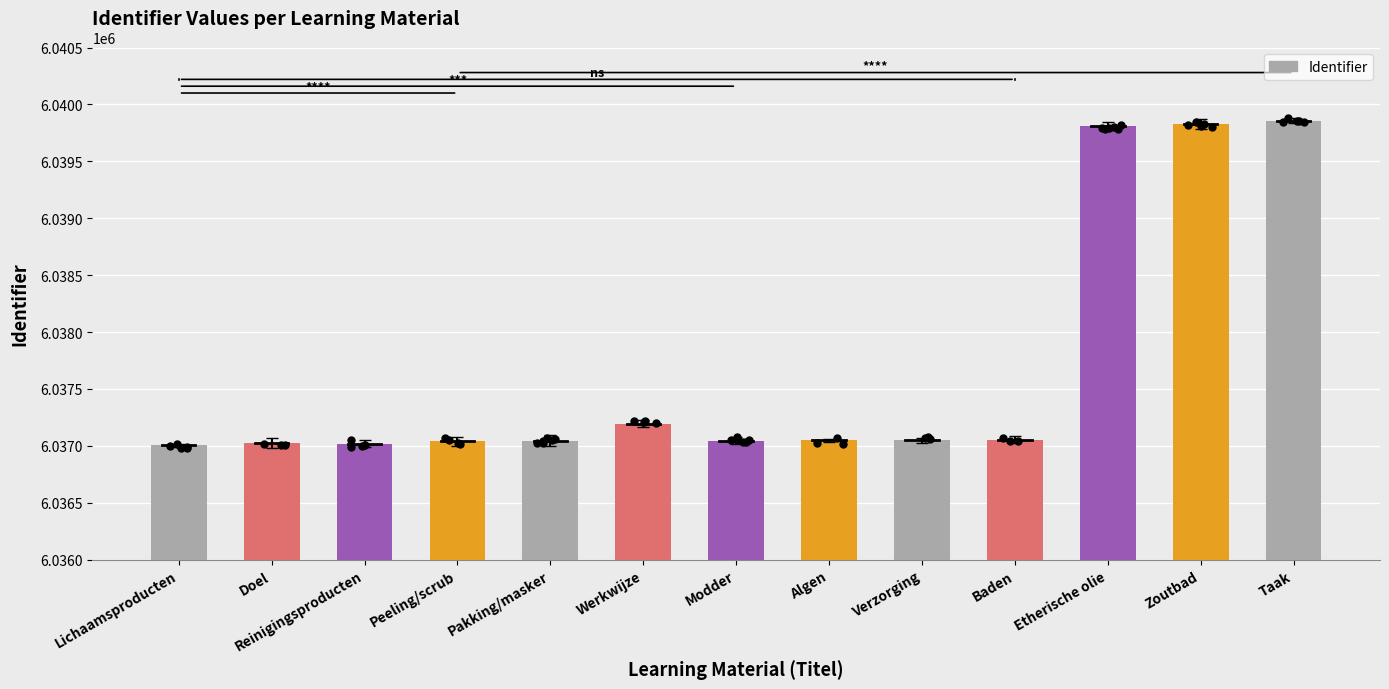

What is the ratio of the value at Verzorging to the value at Taak?

1.0